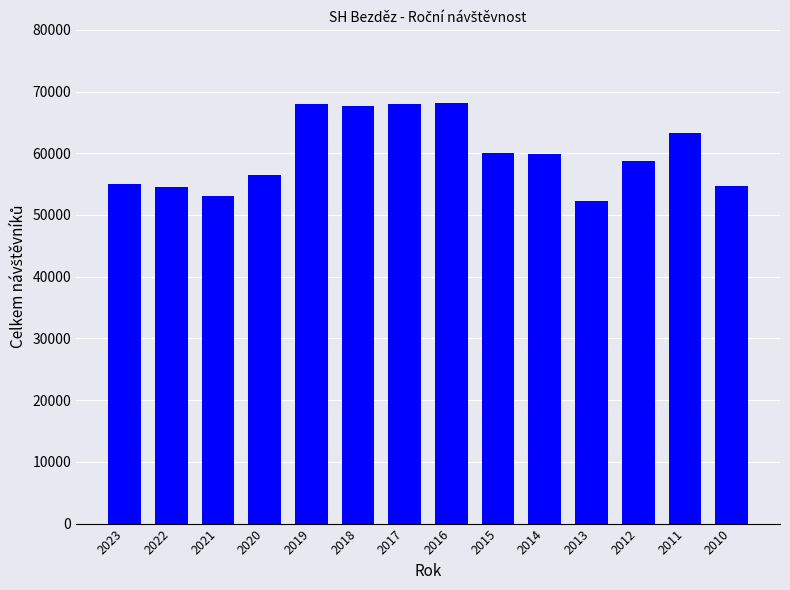

At which label does the data first exceed 59937?

2019